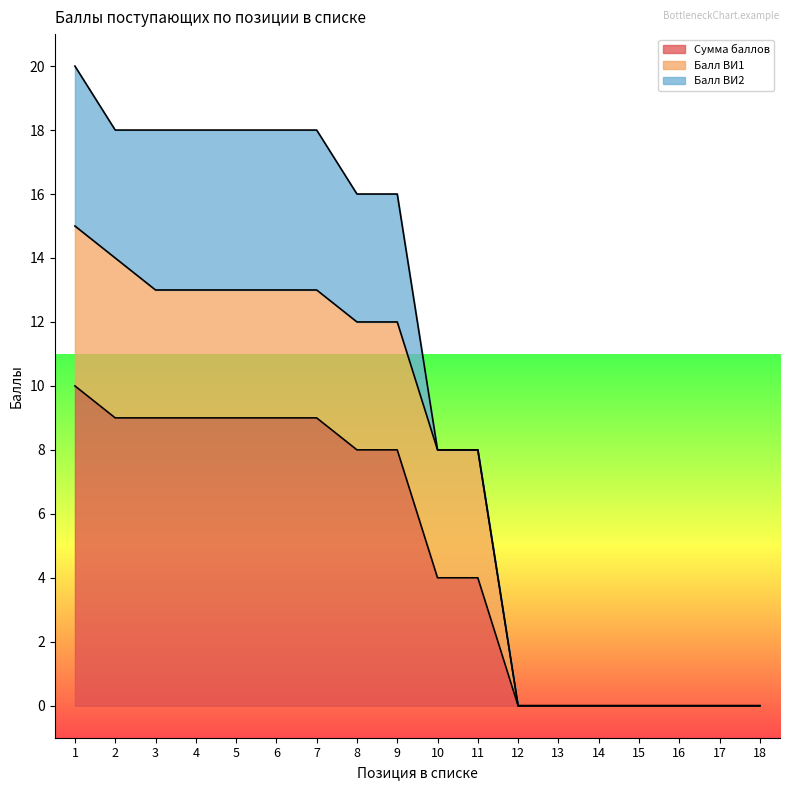

Count the Сумма баллов values in the range 0 to 9.

17